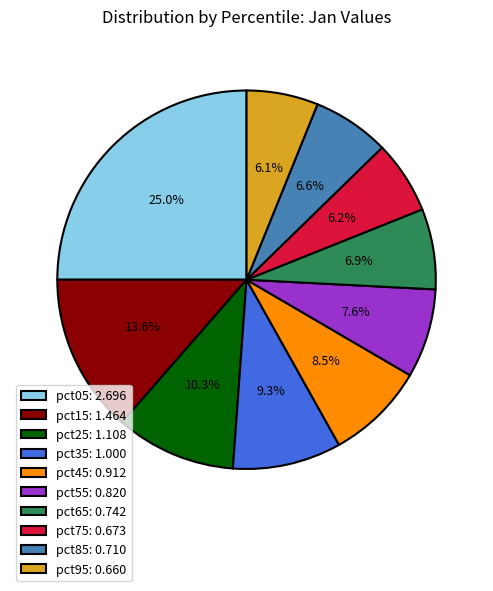

The pct05 slice represents 25% of the pie. True or false?

True